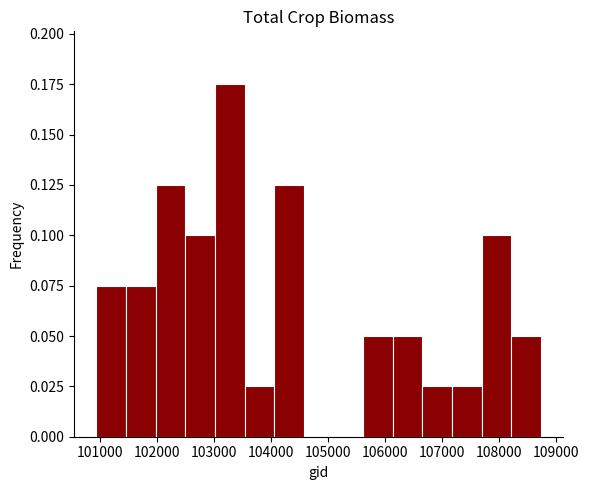

What is the height of the bar covering 101400 to 102000 on the x-axis? Neither the bar edges nor the heights are printed on the chart, so give them approximately, as read against the axes.

0.075